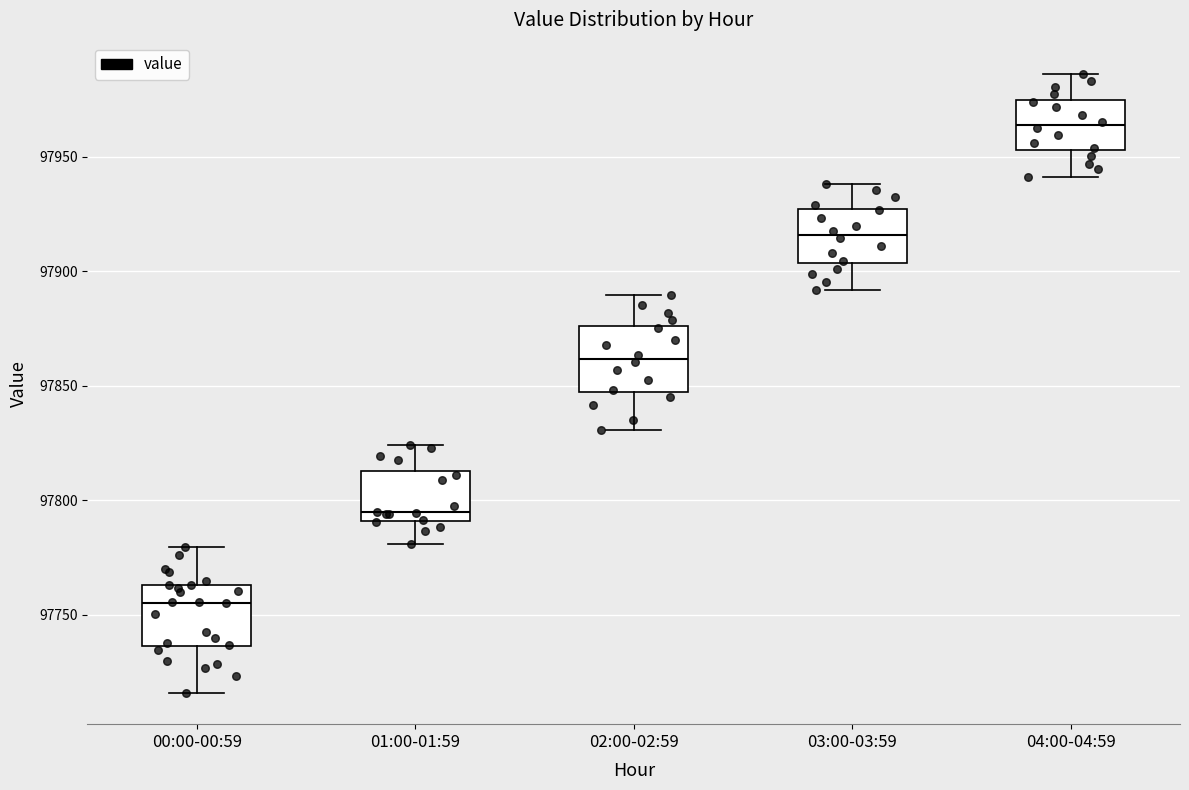

Where is the lower edge of the box for 01:00-01:59 on the y-axis? The values are not printed on the chart, so give them approximately, as read against the axis.

97790